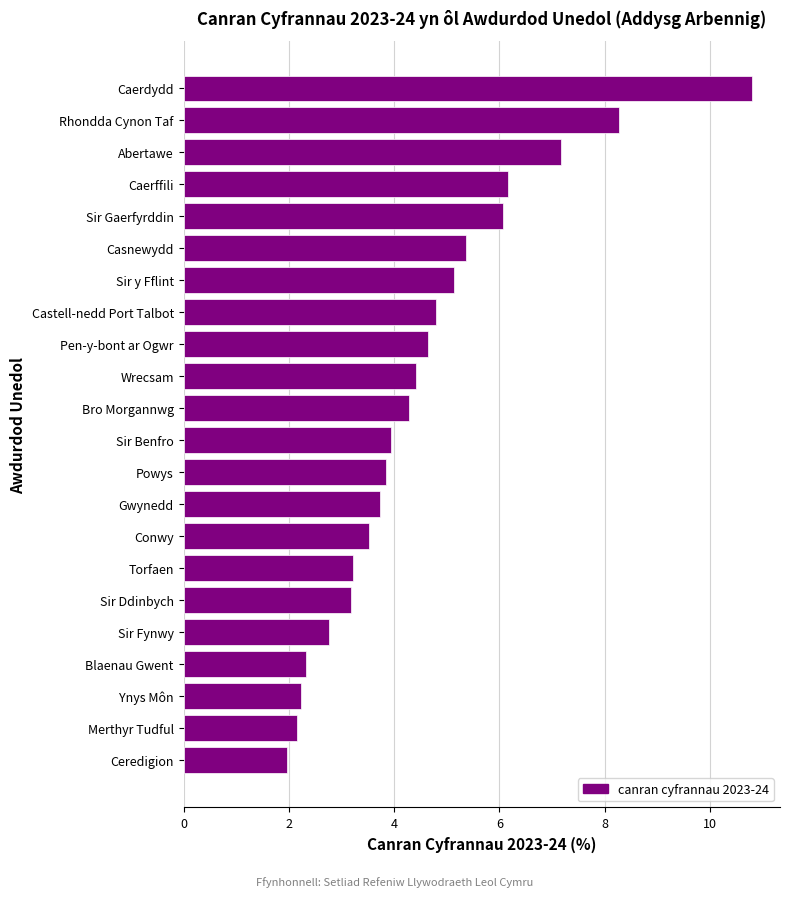

Reading bottom to top, what are all the values shown in this chart?

Ceredigion=2.0	Merthyr Tudful=2.2	Ynys Môn=2.2	Blaenau Gwent=2.3	Sir Fynwy=2.8	Sir Ddinbych=3.2	Torfaen=3.2	Conwy=3.5	Gwynedd=3.7	Powys=3.8	Sir Benfro=3.9	Bro Morgannwg=4.3	Wrecsam=4.4	Pen-y-bont ar Ogwr=4.6	Castell-nedd Port Talbot=4.8	Sir y Fflint=5.1	Casnewydd=5.4	Sir Gaerfyrddin=6.1	Caerffili=6.2	Abertawe=7.2	Rhondda Cynon Taf=8.3	Caerdydd=10.8